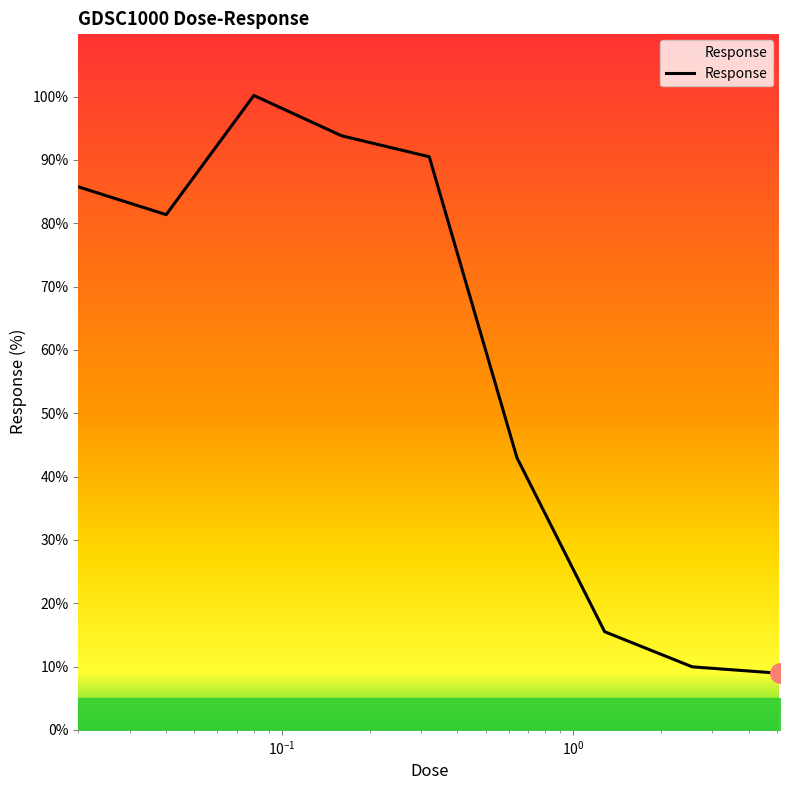

What is the smallest value displayed?

8.9